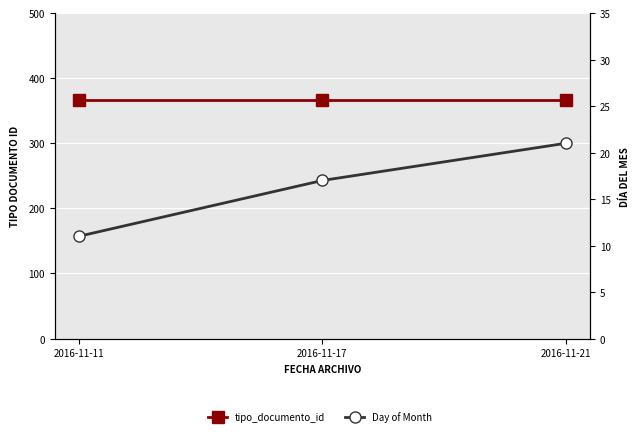

Rank the series by their average value, from highest to lowest.

tipo_documento_id, Day of Month